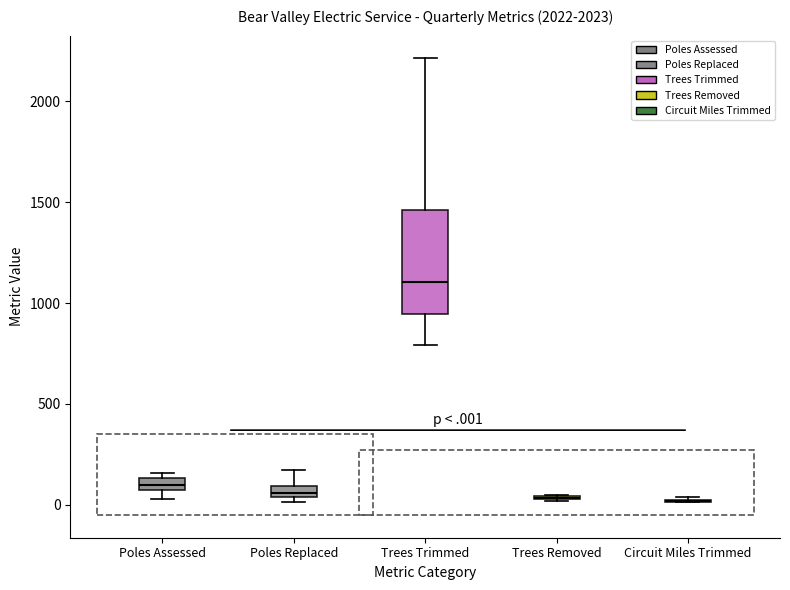

Comparing the boxes themselves (not the whiskers), which one is the tallest?

Trees Trimmed